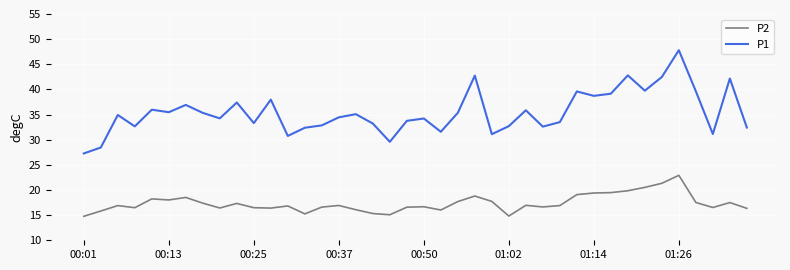

True or false: P1 and P2 intersect in this chart.

False